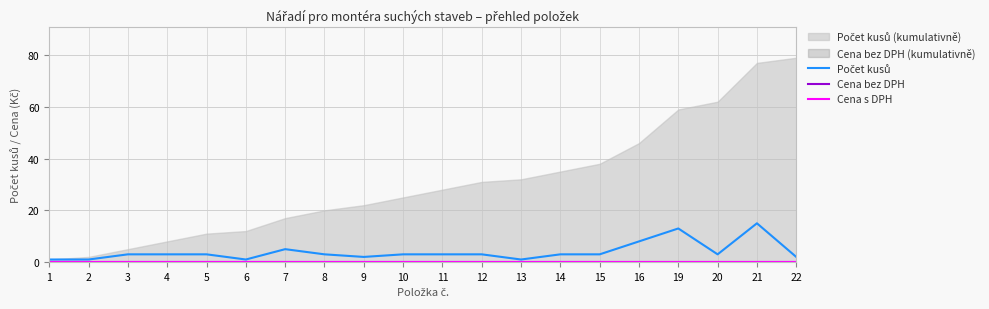

Between 9 and 8, which is larger?

8